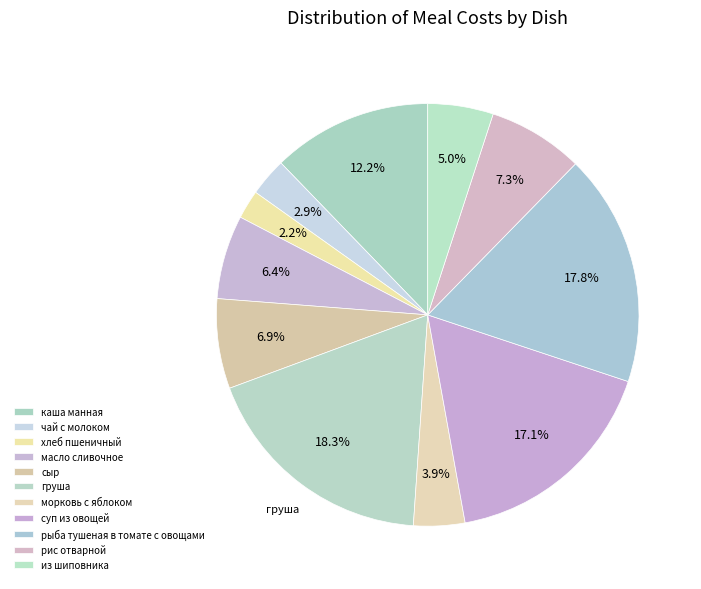

Count the number of slices in the pie.

11